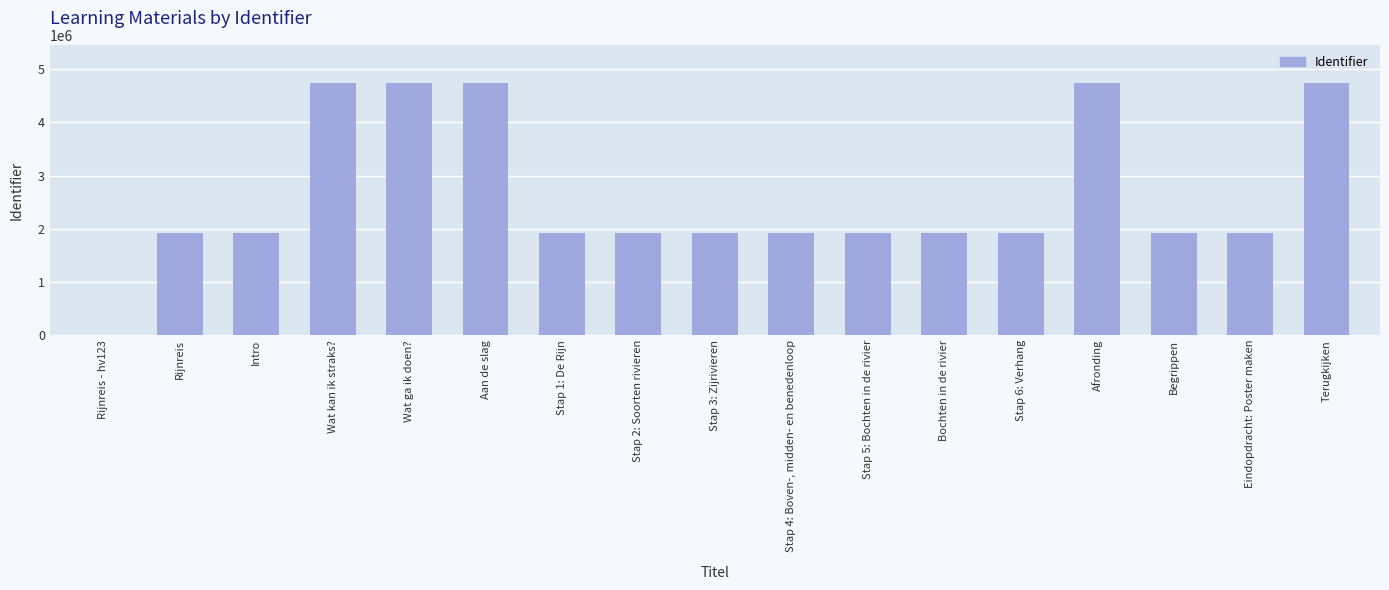

Which has a higher value, Stap 3: Zijrivieren or Wat ga ik doen??

Wat ga ik doen?